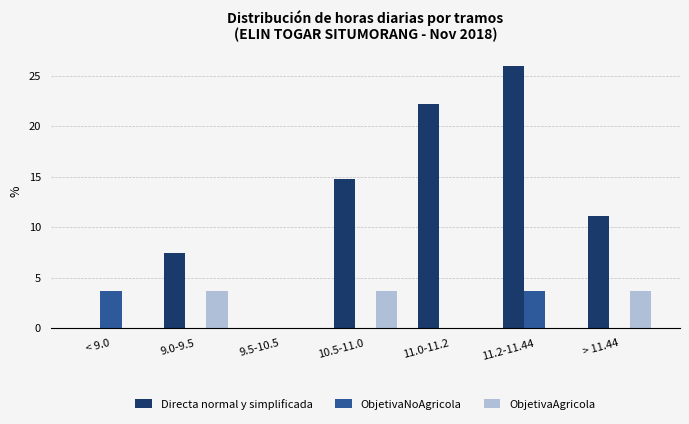

Is it true that ObjetivaNoAgricola equals 1.1 at < 9.0?

False